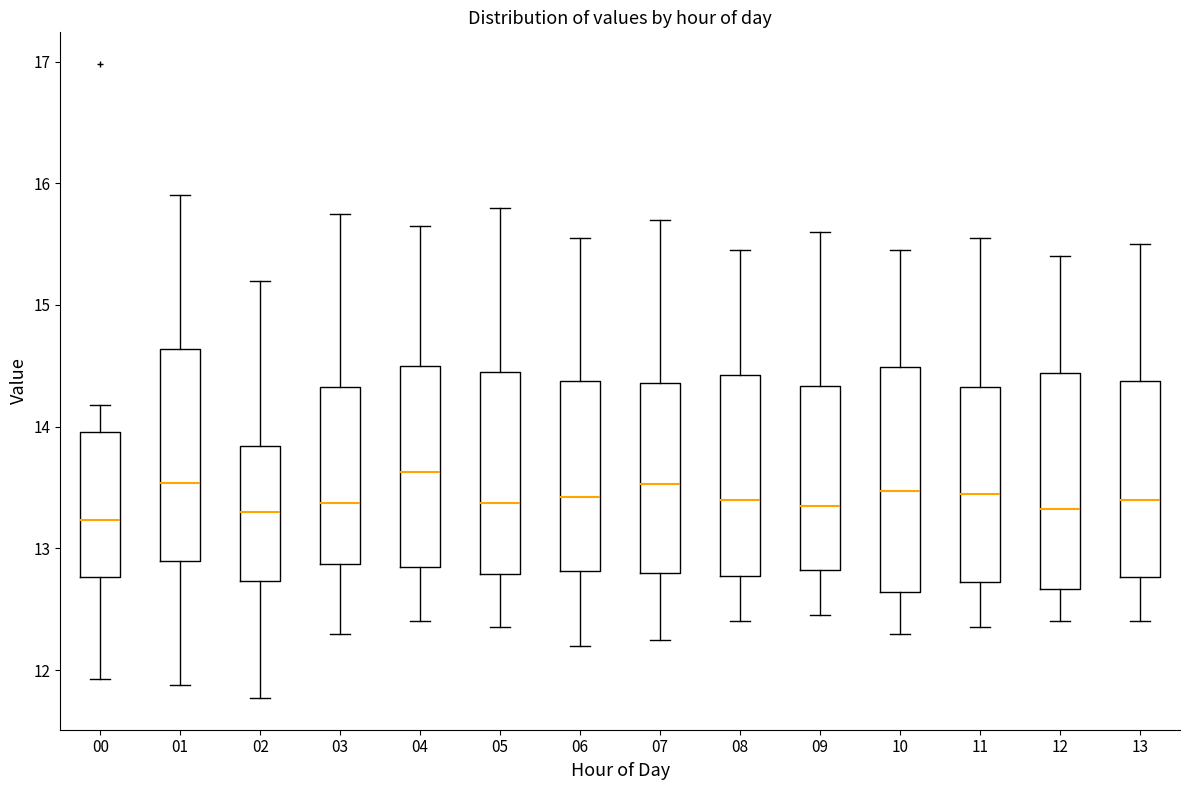

Where is the upper edge of the box at x = 10 on the y-axis? The values are not printed on the chart, so give them approximately, as read against the axis.

14.5